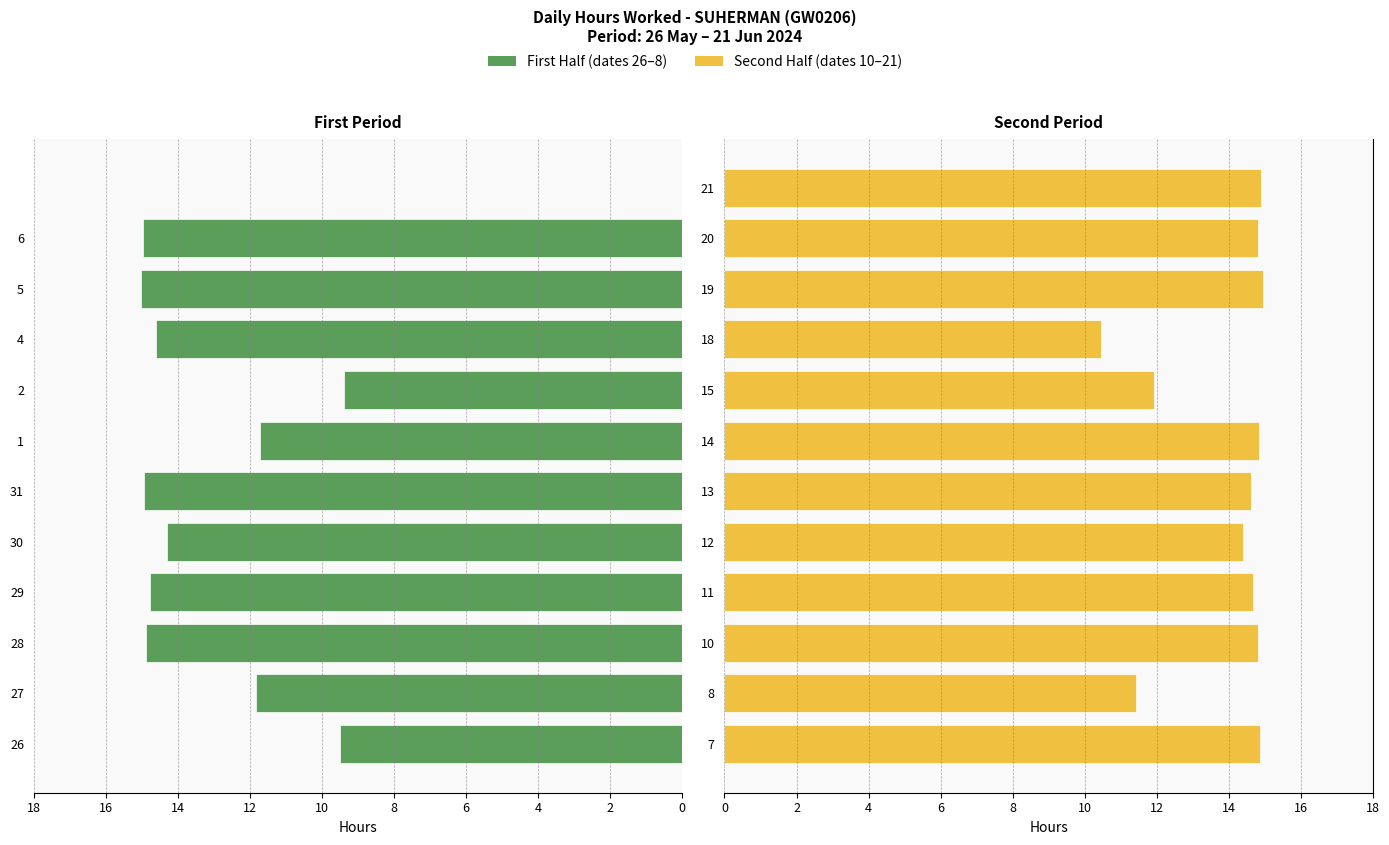

What is the average value of the Second Half series?

13.9